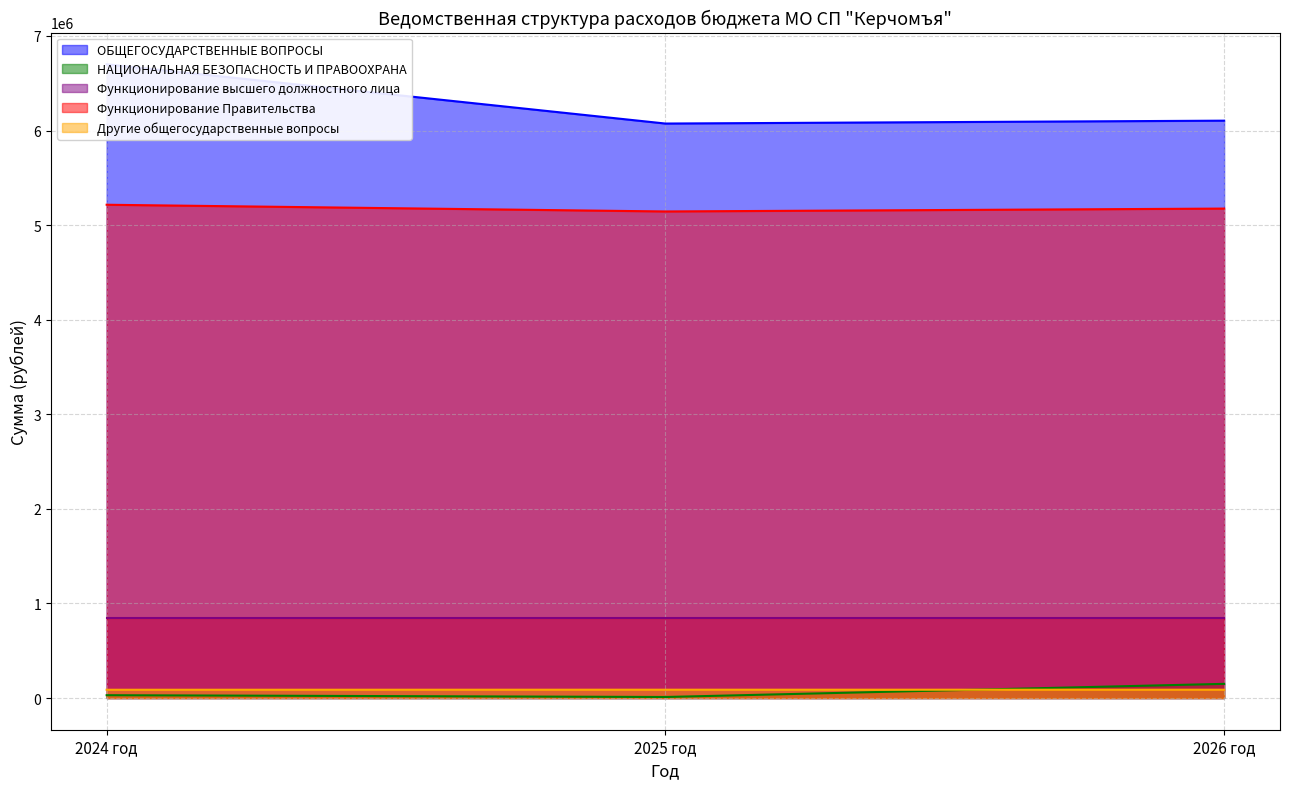

The value of Функционирование Правительства at 2024 год is 5215111. True or false?

True